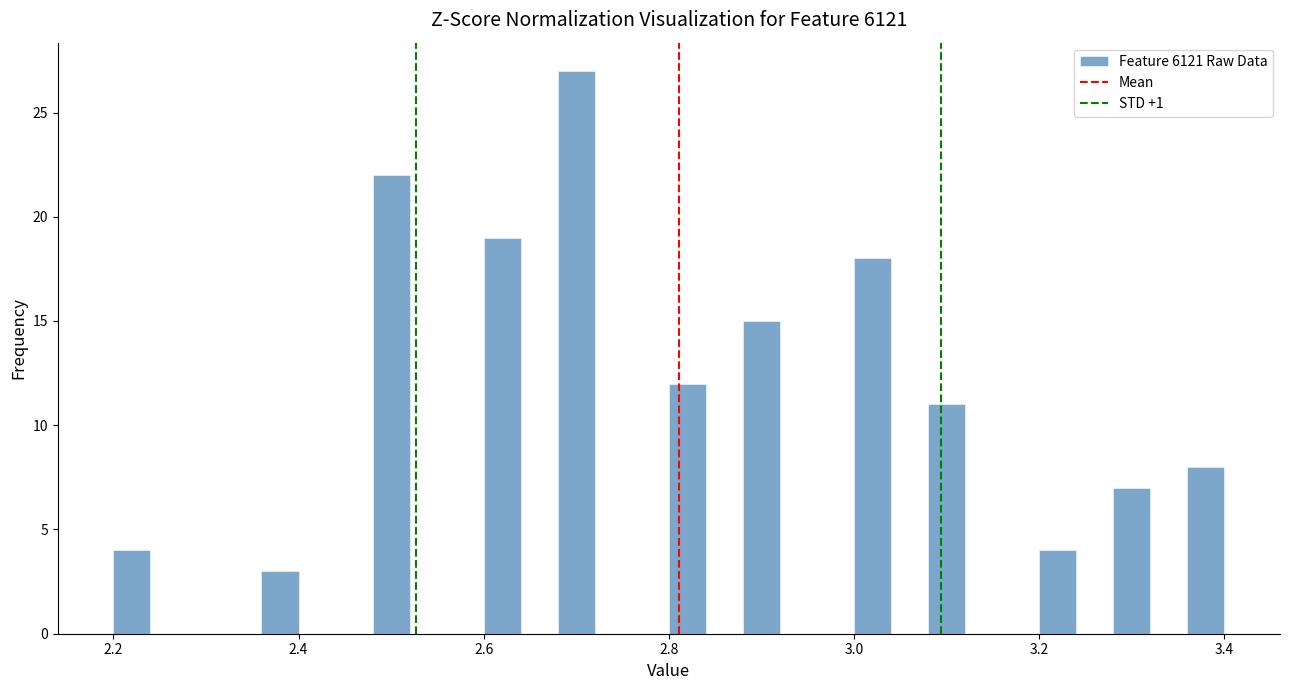

Around what value on the x-axis is the tallest bar? Give the approximate position of its centre, as read against the axis.

2.70